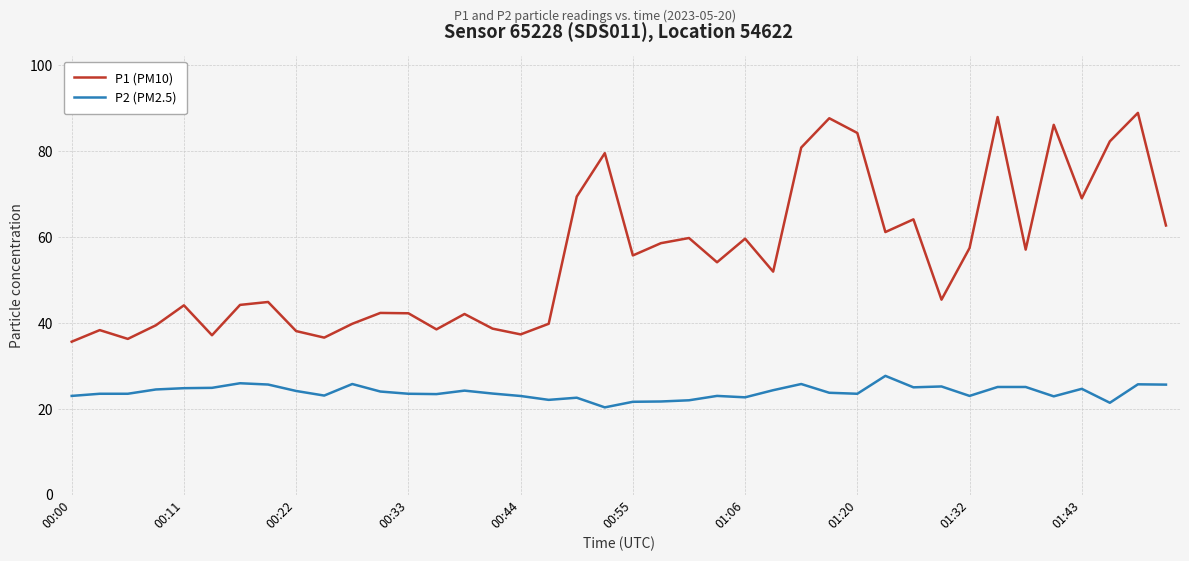

True or false: P2 (PM2.5) and P1 (PM10) intersect in this chart.

False